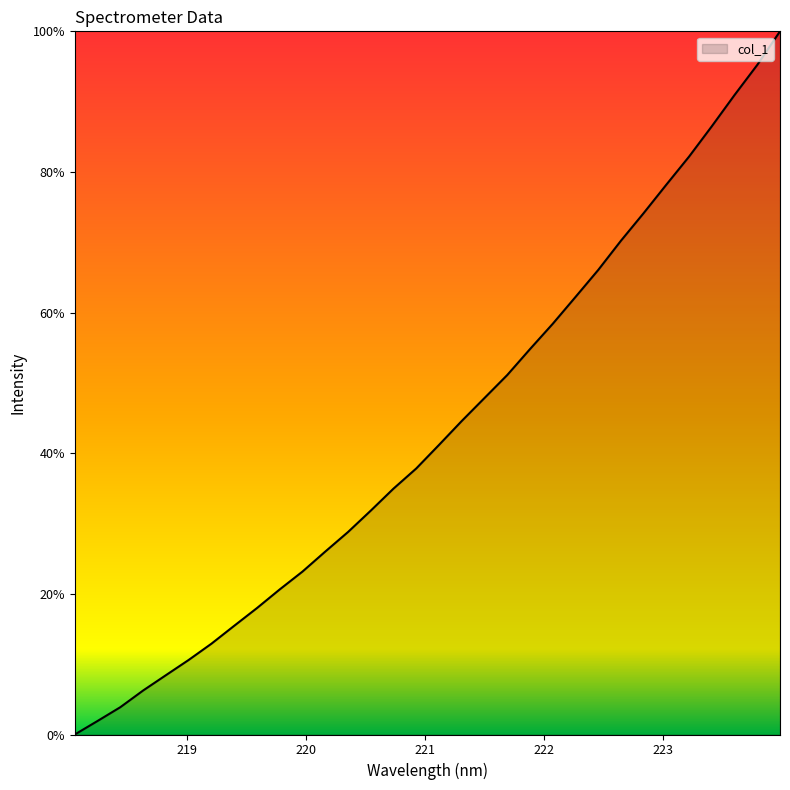

What is the greatest value displayed?

100.0